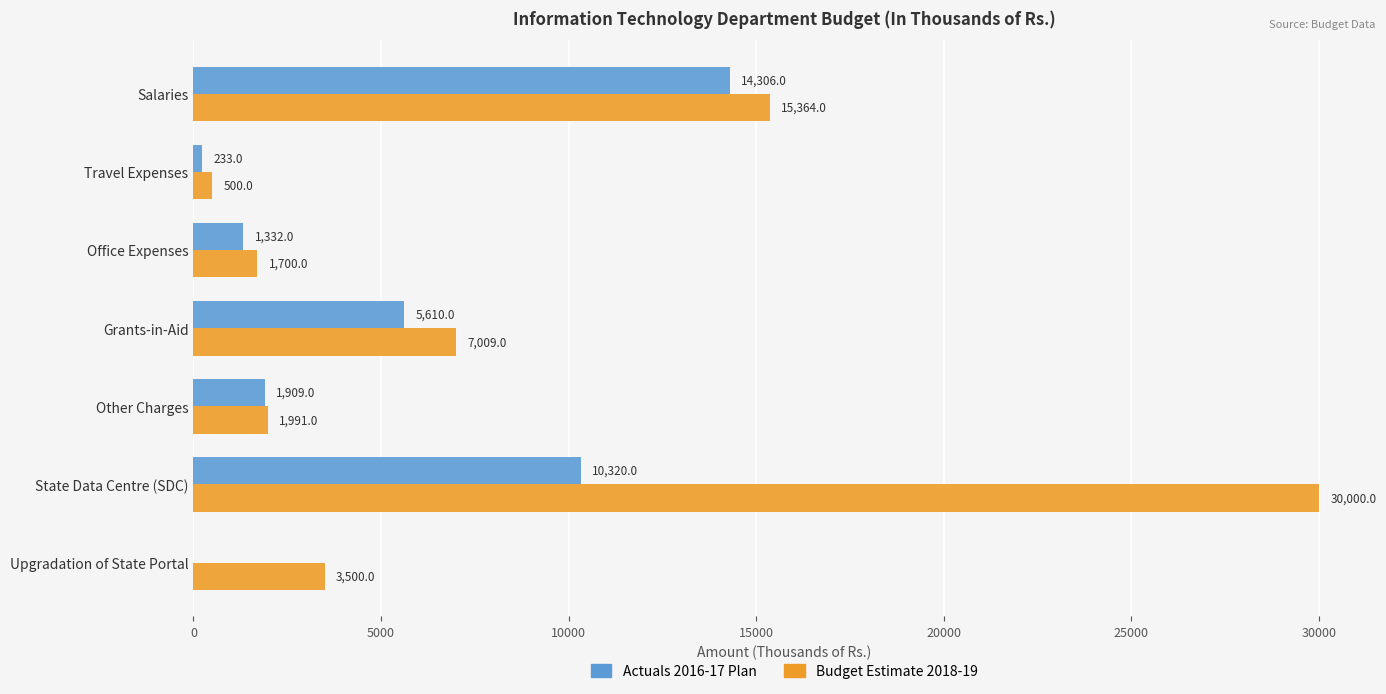

What are all the series names shown in the legend?

Actuals 2016-17 Plan, Budget Estimate 2018-19